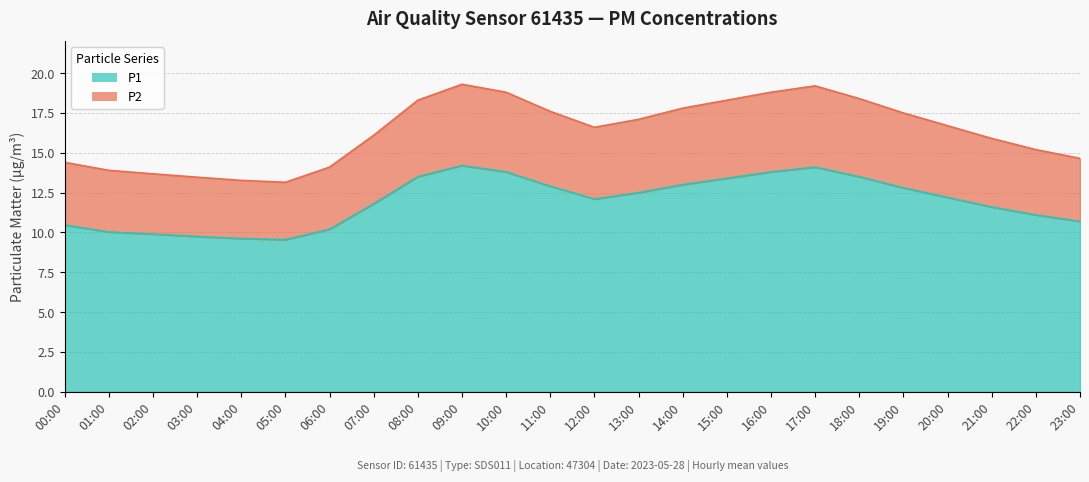

At how many categories does at least one series exceed 14?

19